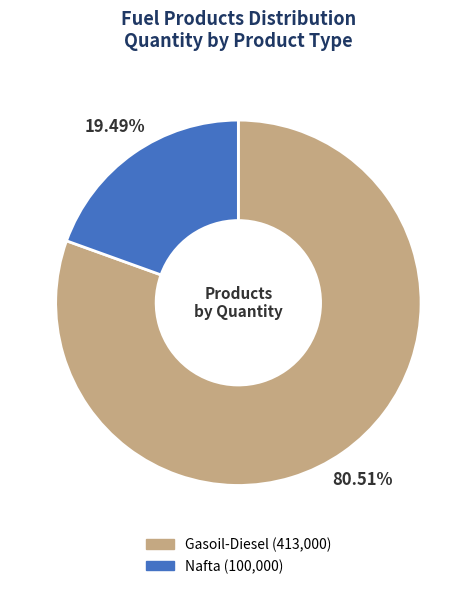

The Gasoil-Diesel slice represents 94% of the pie. True or false?

False